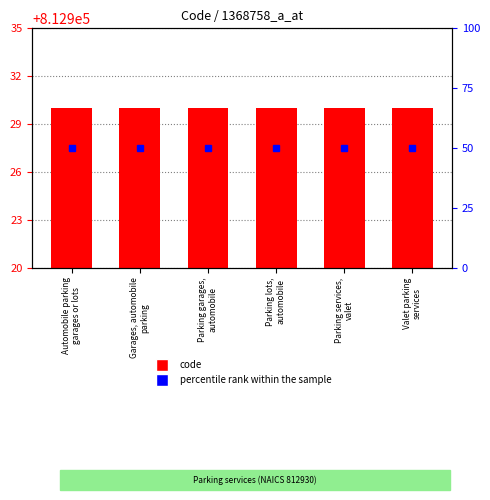

What is the sum of all percentile rank within the sample values?

300